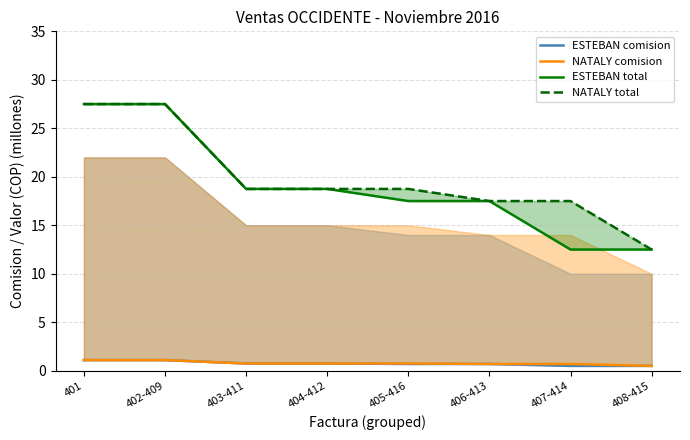

Does the chart display data point markers on the line(s)?

No